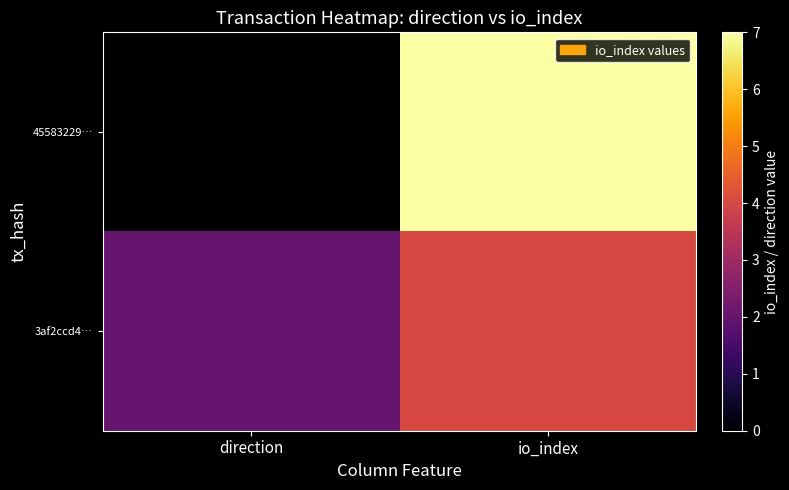

Reading right to left, transcribe all the data shown in this chart.

45583229…: io_index=7	direction=0
3af2ccd4…: io_index=4	direction=2